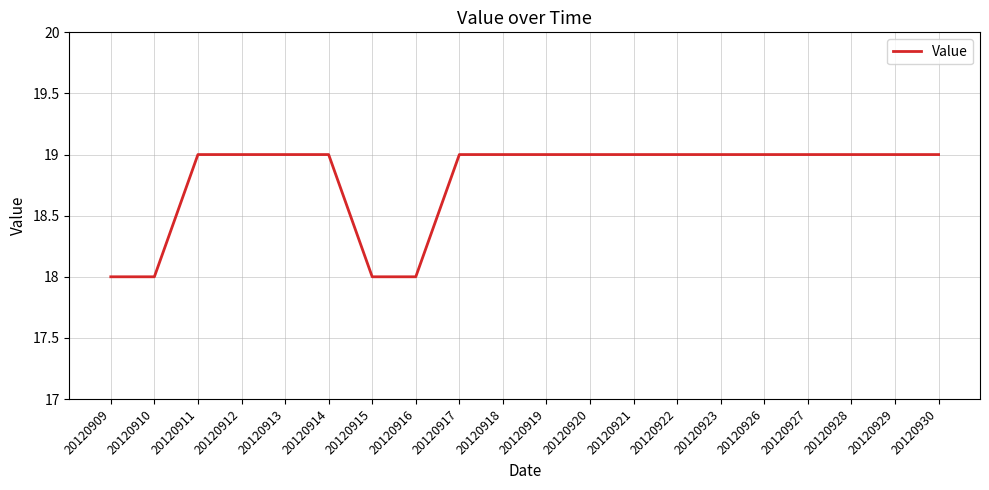

The chart shows a value of 10 at 20120918. True or false?

False